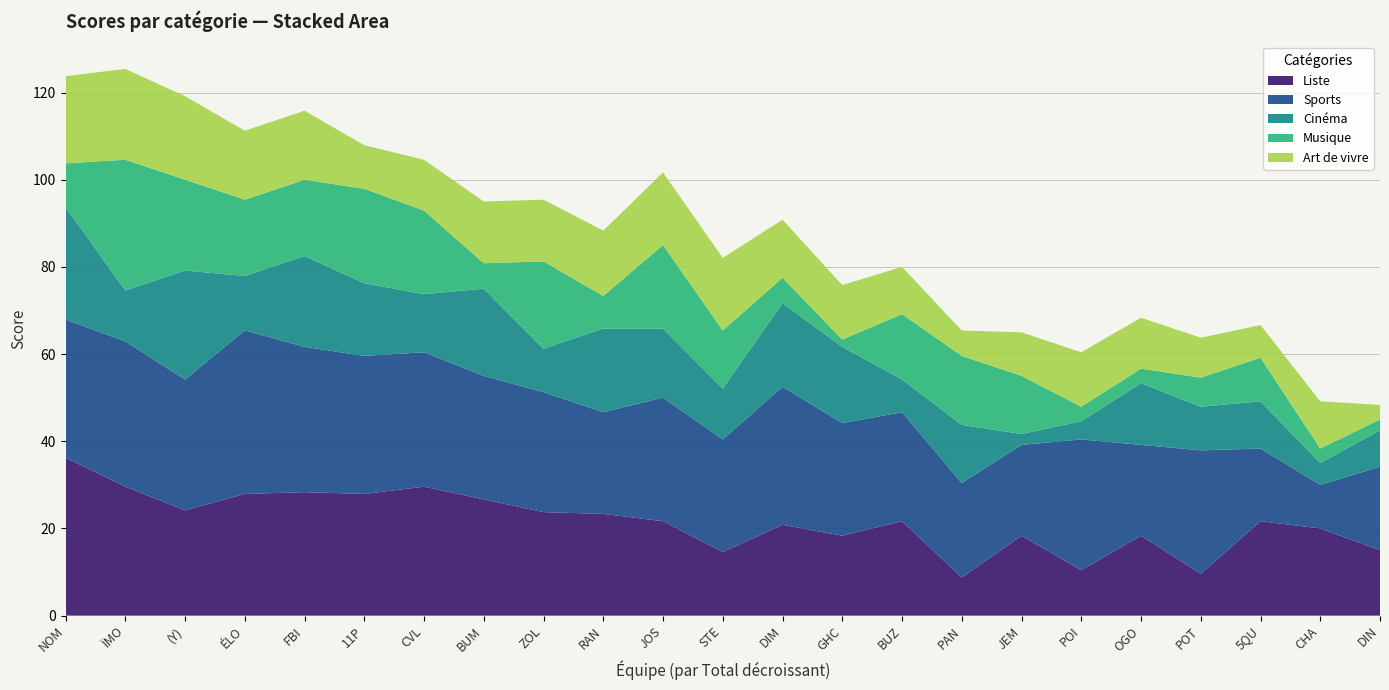

The Liste series shows 13.6 at JOS. True or false?

False